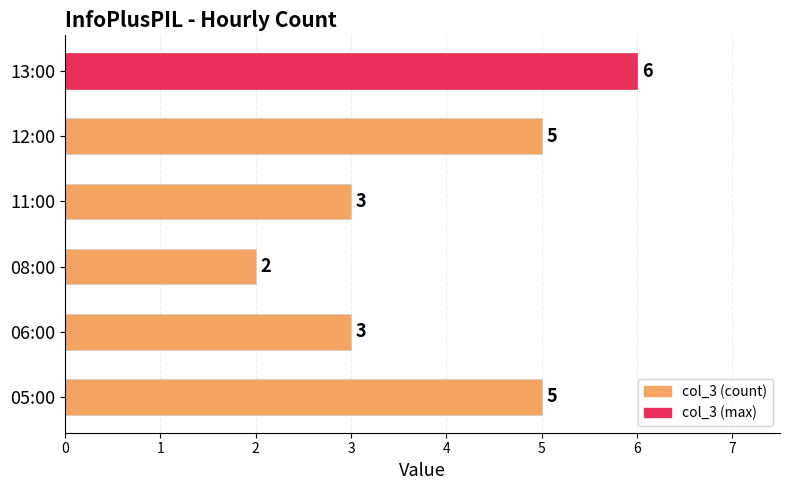

What is the change in value from 11:00 to 12:00?

+2